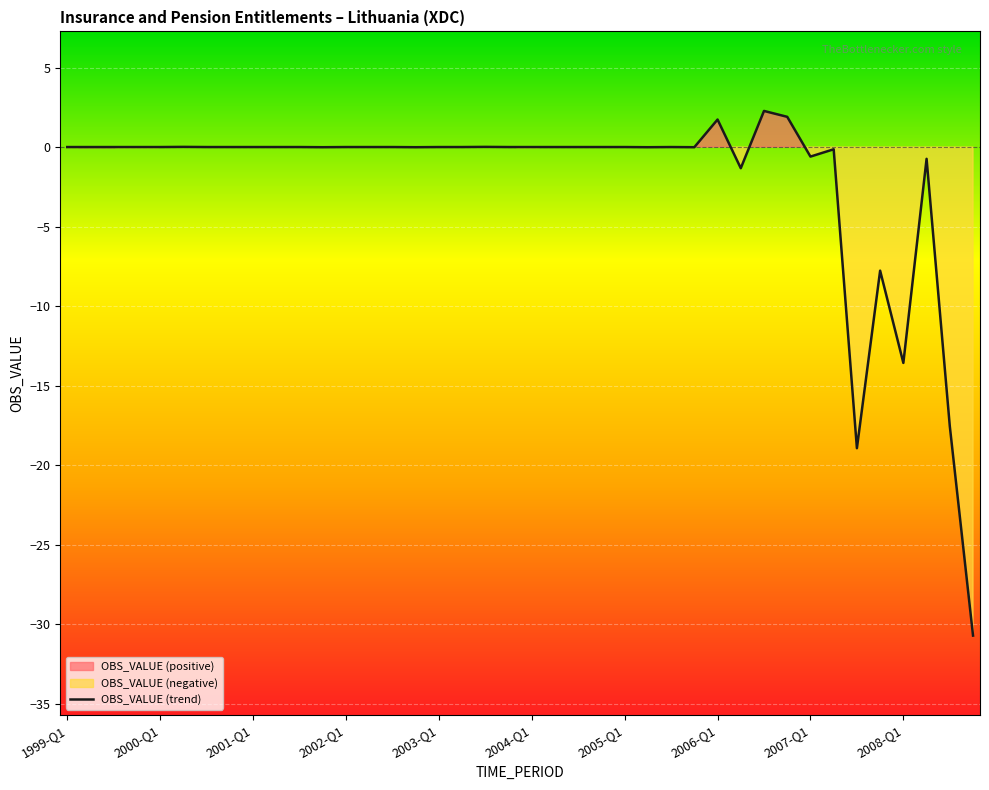

What is the average value?

-2.1